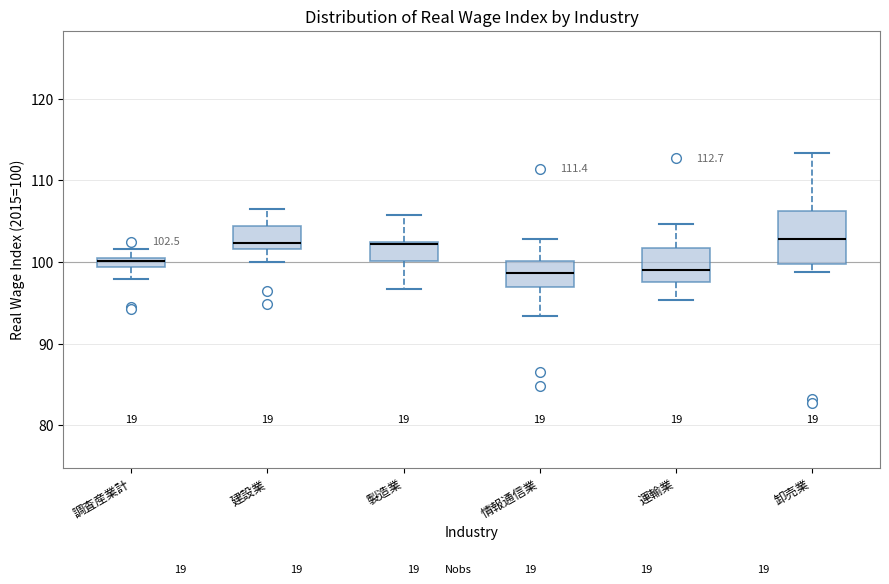

Which box is the tallest, from its lower edge to its upper edge?

卸売業